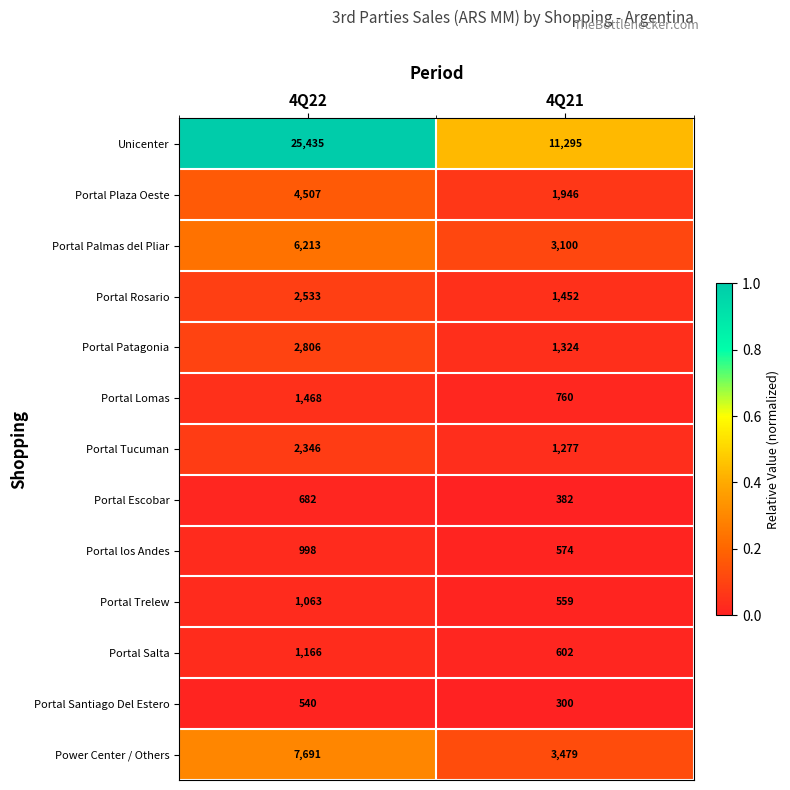

Reading left to right, what are all the values shown in this chart?

Unicenter: 4Q22=25435	4Q21=11295
Portal Plaza Oeste: 4Q22=4507	4Q21=1946
Portal Palmas del Pliar: 4Q22=6213	4Q21=3100
Portal Rosario: 4Q22=2533	4Q21=1452
Portal Patagonia: 4Q22=2806	4Q21=1324
Portal Lomas: 4Q22=1468	4Q21=760
Portal Tucuman: 4Q22=2346	4Q21=1277
Portal Escobar: 4Q22=682	4Q21=382
Portal los Andes: 4Q22=998	4Q21=574
Portal Trelew: 4Q22=1063	4Q21=559
Portal Salta: 4Q22=1166	4Q21=602
Portal Santiago Del Estero: 4Q22=540	4Q21=300
Power Center / Others: 4Q22=7691	4Q21=3479